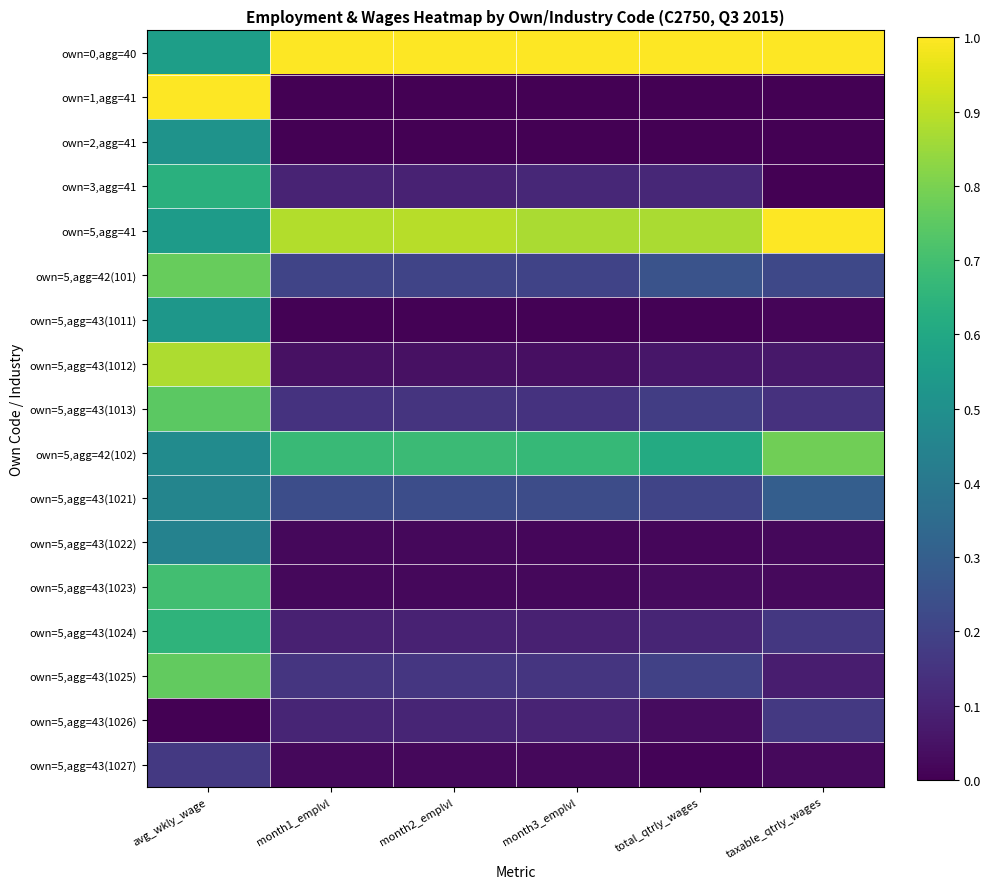

Which series has the largest range (max minus min)?

own=1,agg=41